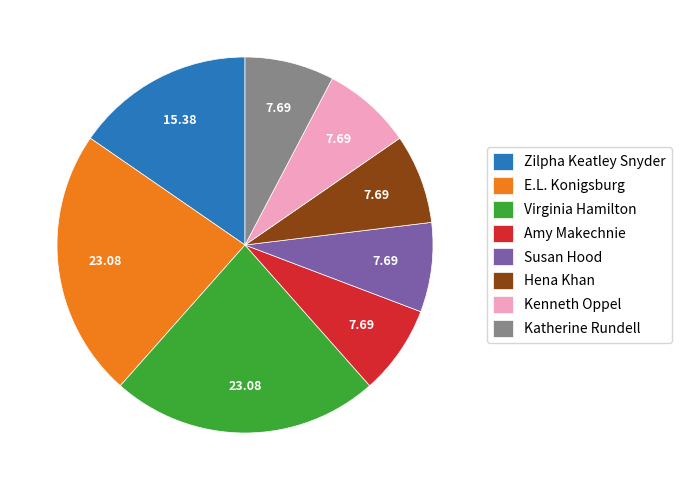

Does Hena Khan account for over 50% of the chart?

No